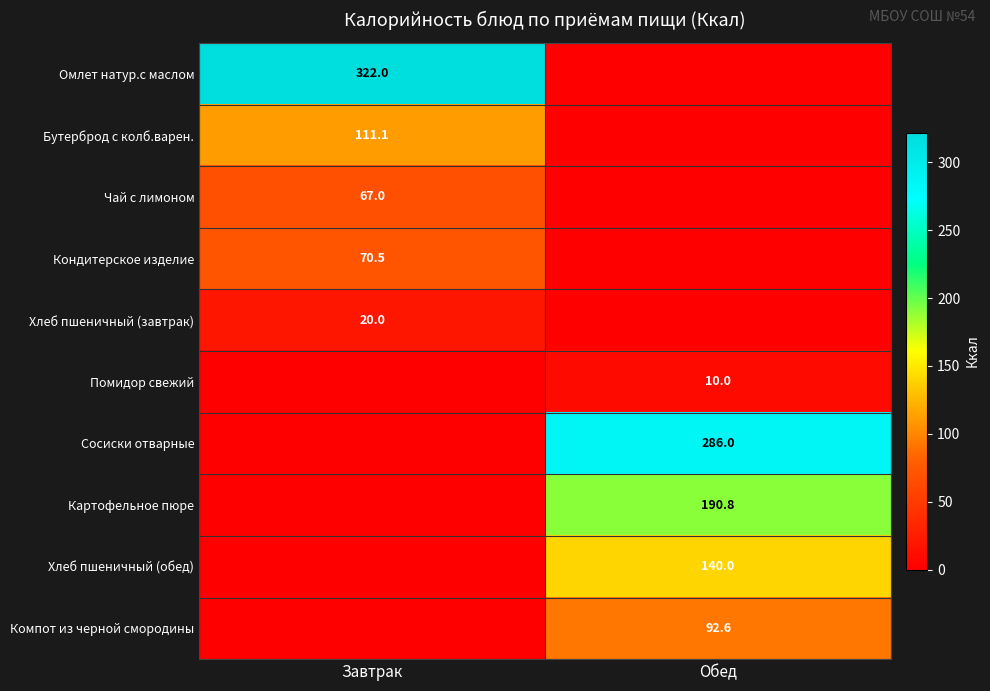

Which label corresponds to the largest value in the chart?

Завтрак